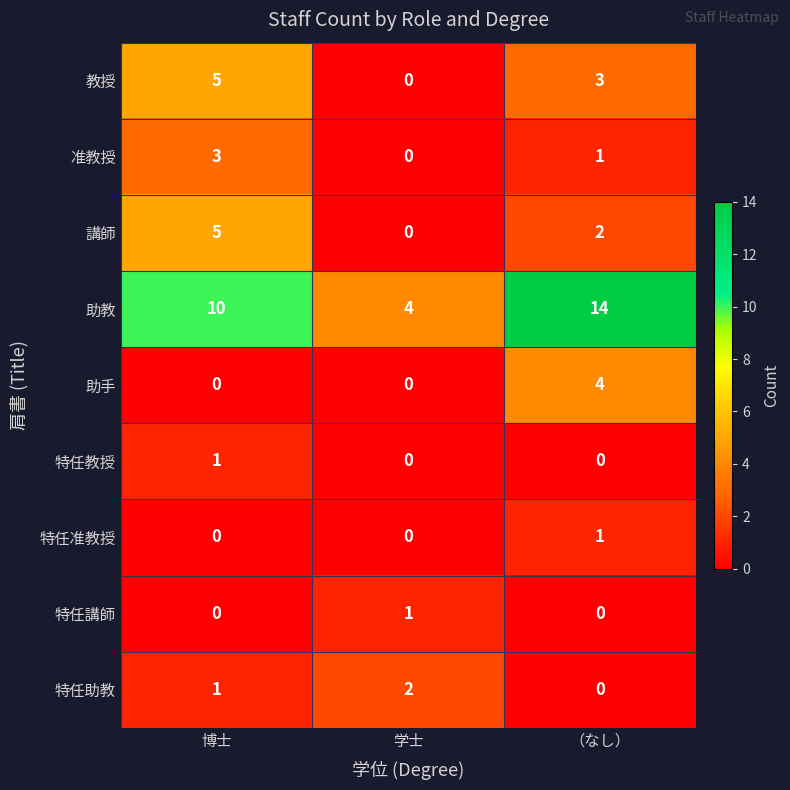

Count the number of categories in the chart.

3